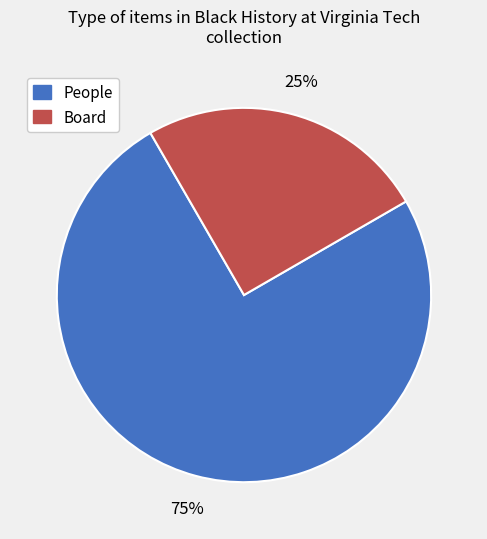

Is there a majority slice in this chart?

Yes